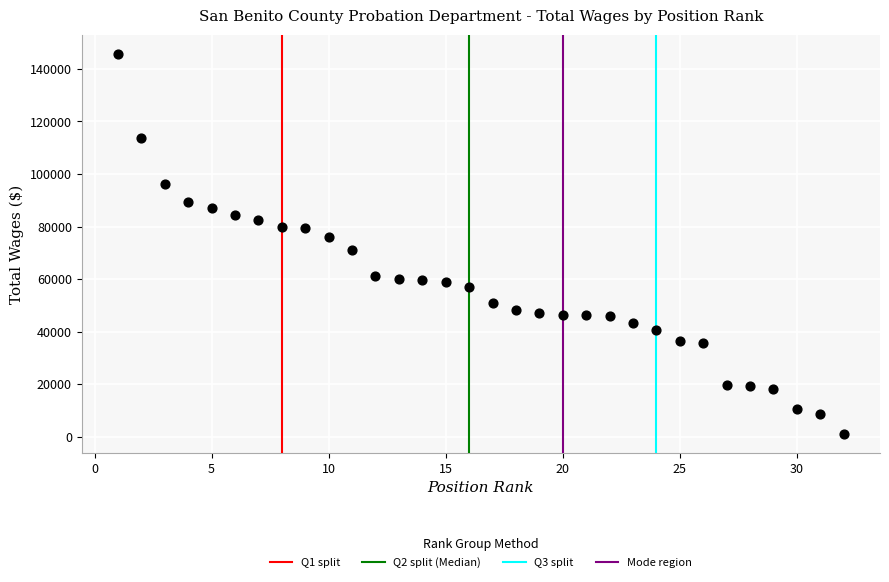

What is the range of X values (max minus min)?

31